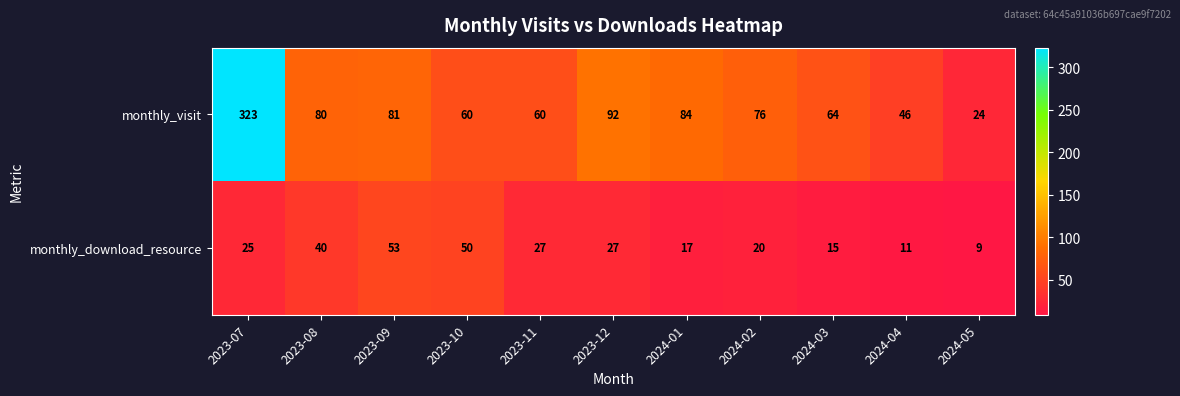

What is the sum of all monthly_download_resource values?

294